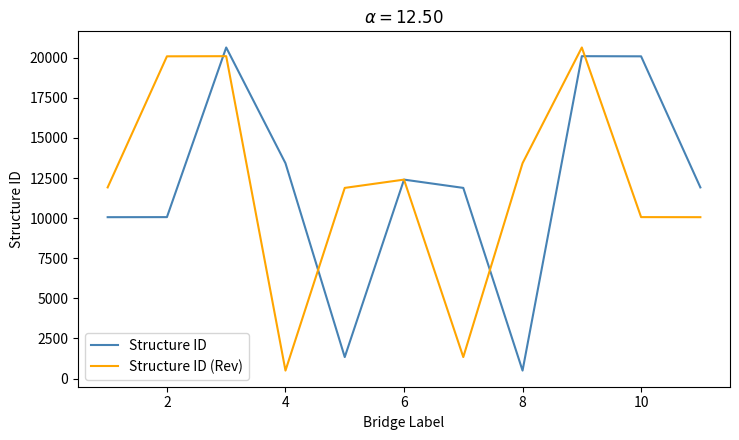

How many values in the Structure ID (Rev) series are below 11915?

5